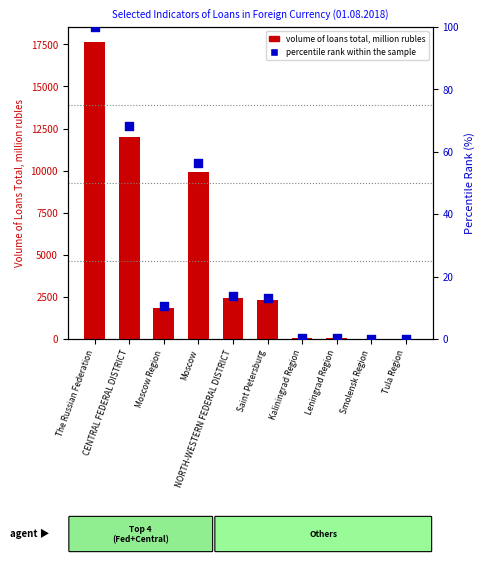

At how many categories does at least one series exceed 10379?

2